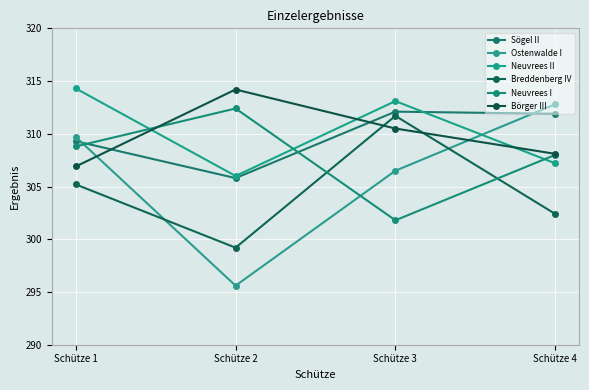

At which category does the chart reach its peak across all series?

Schütze 1